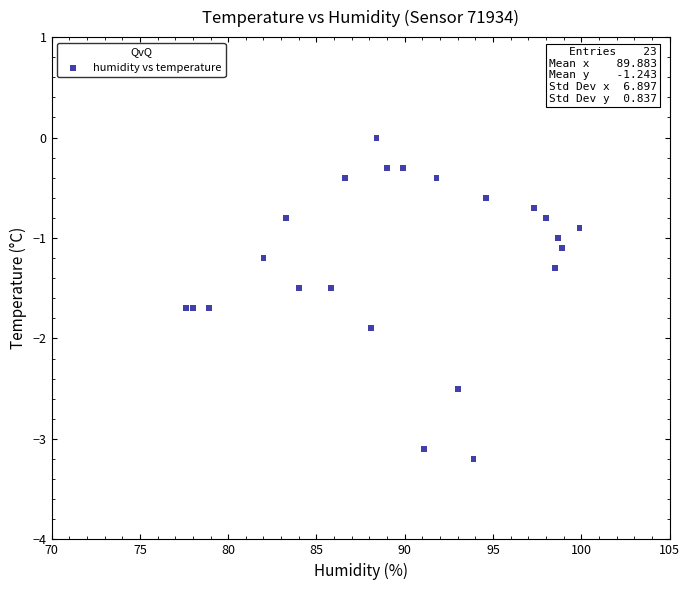

What is the range of Y values (max minus min)?

3.2